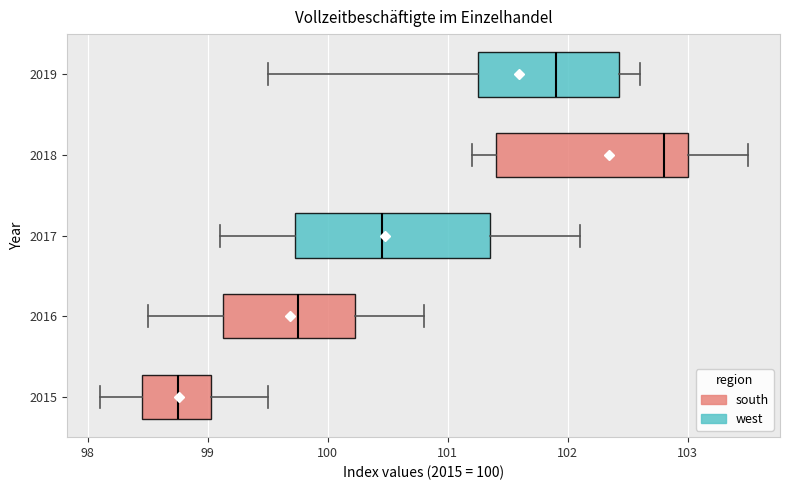

Reading bottom to top, transcribe this box plot: for each box, give where its median line is, the range the box spans, and where its two whiskers end, as read against the x-axis. The values are not printed on the chart, so give them approximately, as read against the axis.

2015: median 98.8, box 98.5 to 99.0, whiskers 98.1 to 99.5
2016: median 99.8, box 99.1 to 100.2, whiskers 98.5 to 100.8
2017: median 100.5, box 99.7 to 101.4, whiskers 99.1 to 102.1
2018: median 102.8, box 101.4 to 103.0, whiskers 101.2 to 103.5
2019: median 101.9, box 101.3 to 102.4, whiskers 99.5 to 102.6